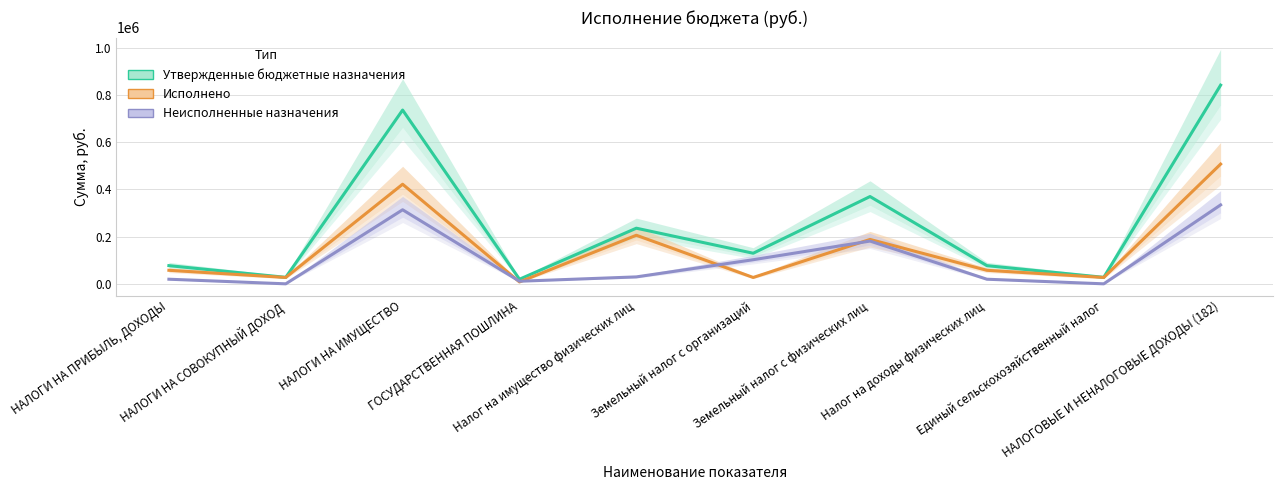

What position from the right is Земельный налог с физических лиц?

4